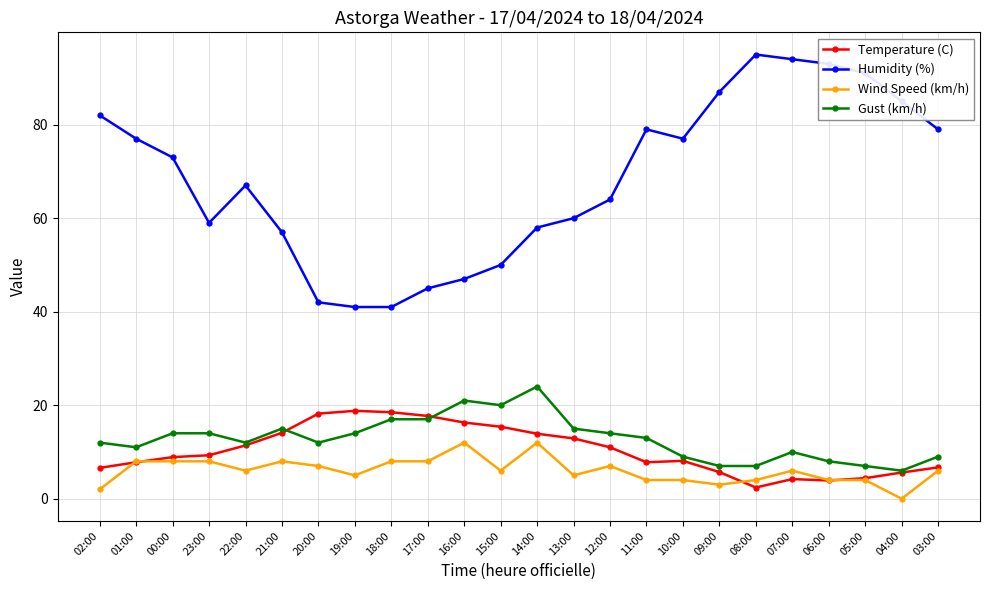

True or false: Humidity (%) has a value of 81.0 at 16:00.

False